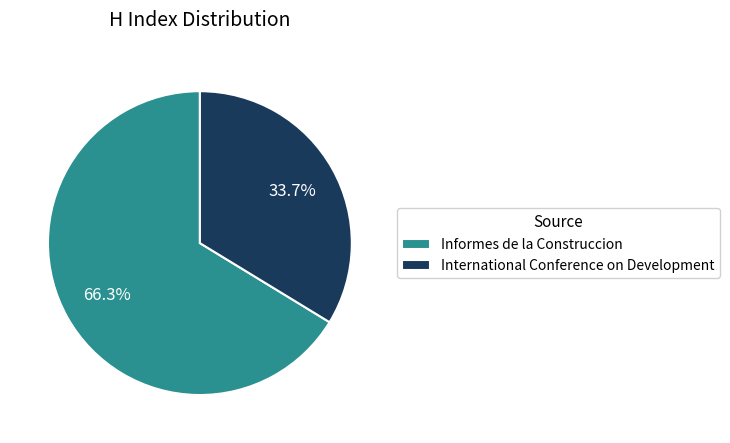

Does International Conference on Development represent more than half of the total?

No